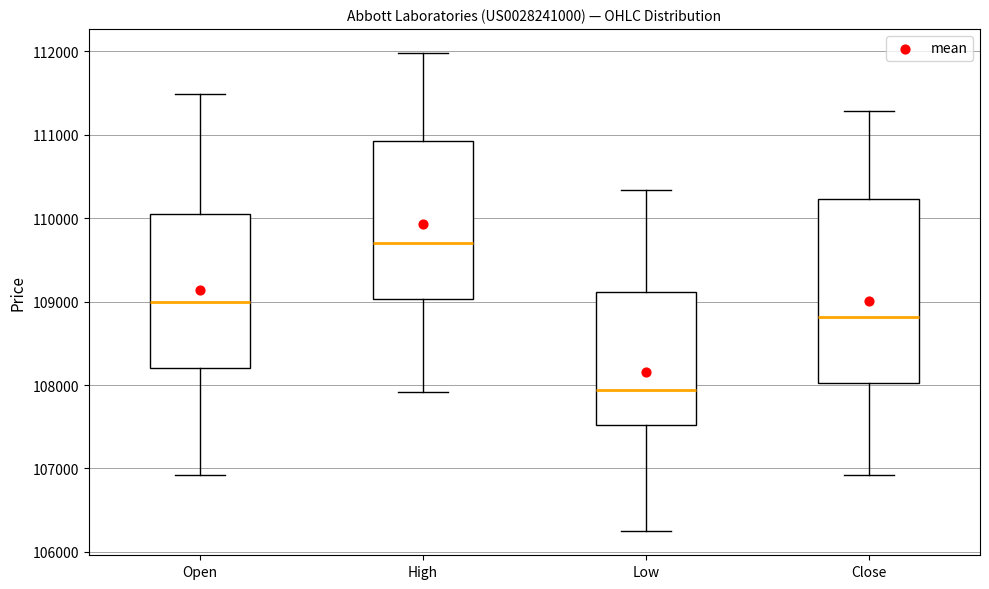

Reading left to right, transcribe this box plot: for each box, give where its median line is, the range the box spans, and where its two whiskers end, as read against the y-axis. The values are not printed on the chart, so give them approximately, as read against the axis.

Open: median 109000, box 108200 to 110100, whiskers 106900 to 111500
High: median 109700, box 109000 to 110900, whiskers 107900 to 112000
Low: median 107900, box 107500 to 109100, whiskers 106200 to 110300
Close: median 108800, box 108000 to 110200, whiskers 106900 to 111300